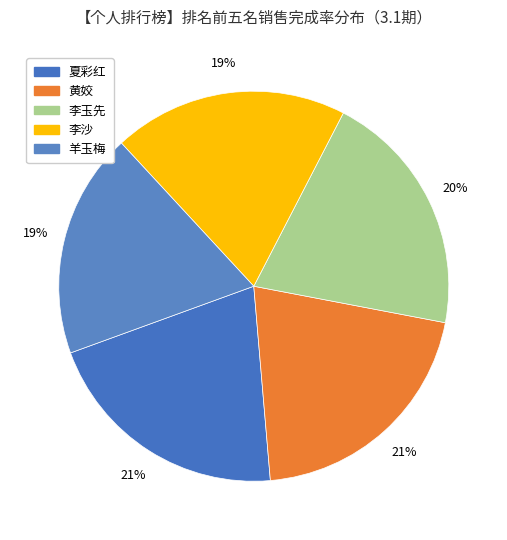

What is the largest slice in the pie chart?

夏彩红